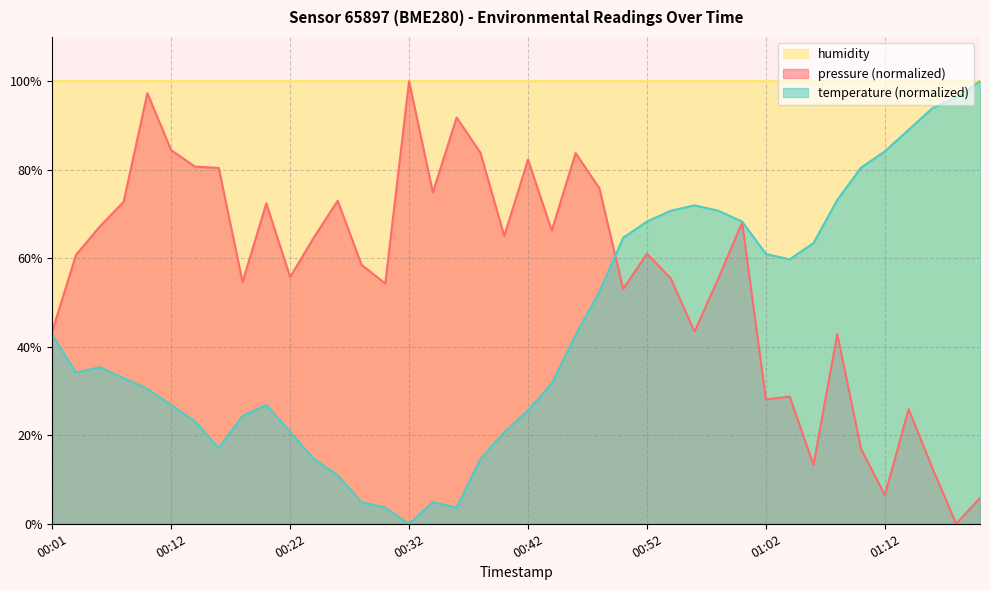

What position from the right is 00:20?

31